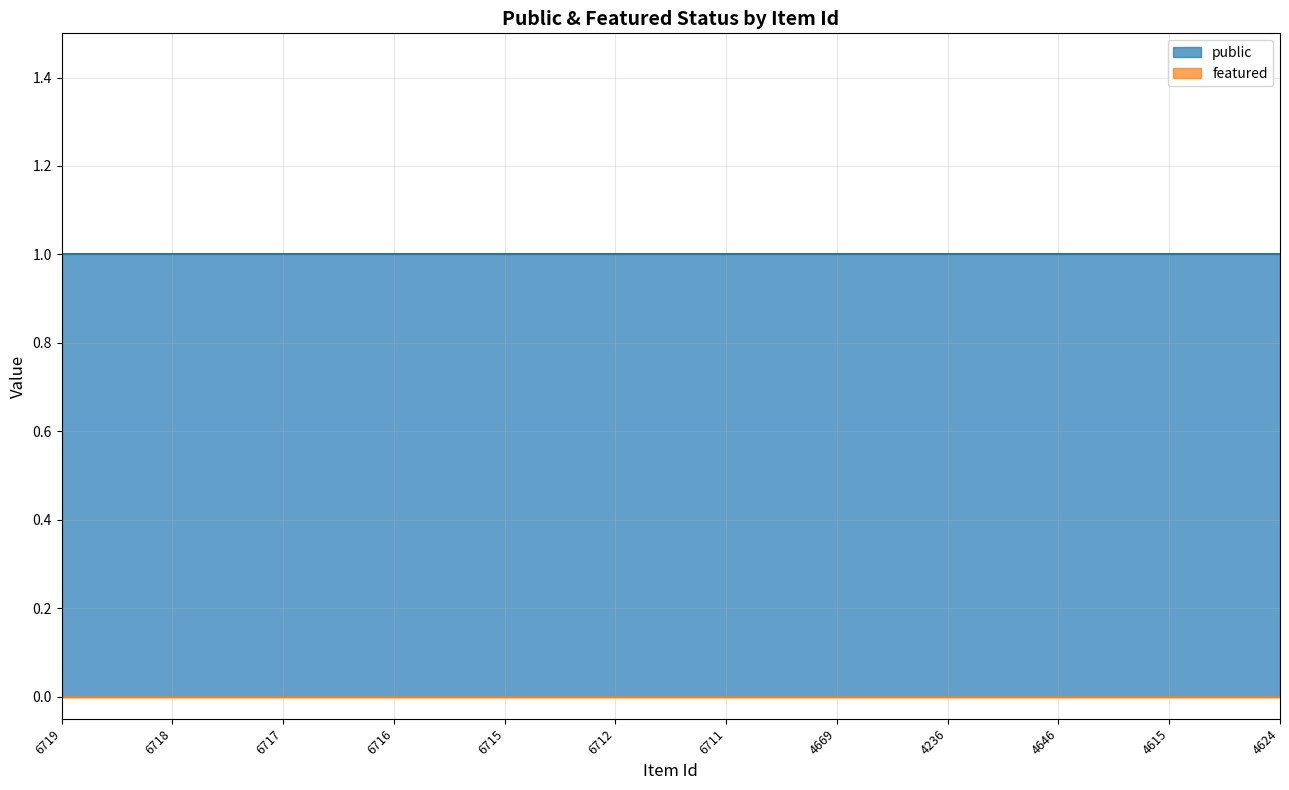

What is the difference between the highest and lowest values at 4236?

1